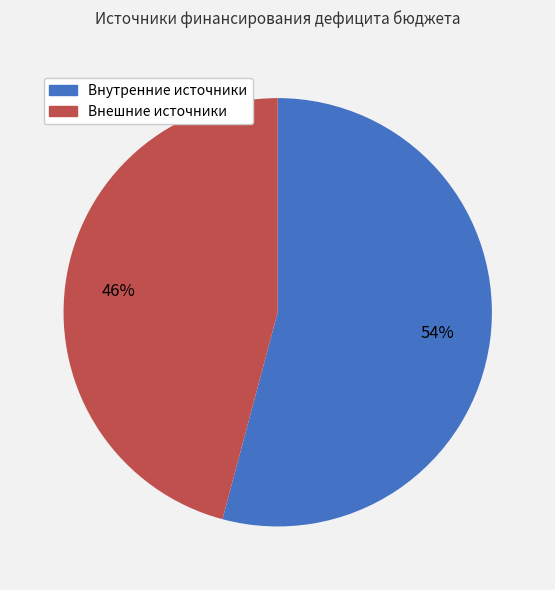

How many segments does this pie chart have?

2